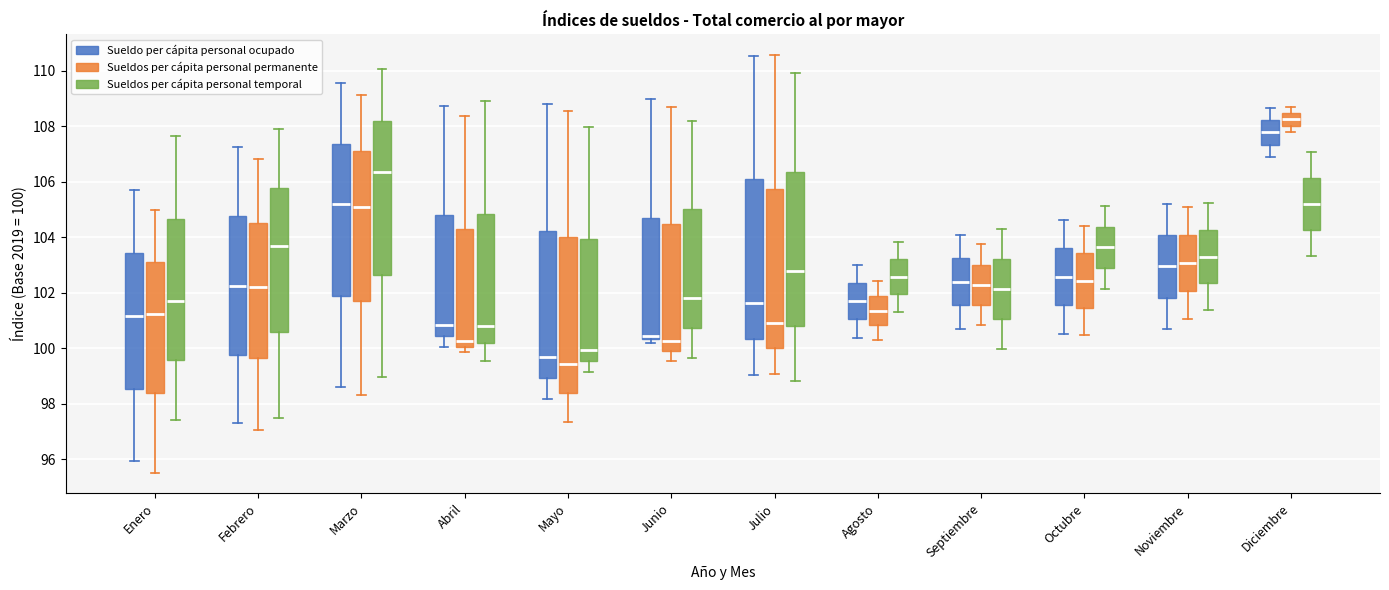

Reading left to right, read every box against the y-axis: the position of its median line, the range the box covers, and the ends of its whiskers. The values are not printed on the chart, so give them approximately, as read against the axis.

Enero (Sueldo per cápita personal ocupado): median 101.2, box 98.6 to 103.4, whiskers 96.0 to 105.8
Enero (Sueldos per cápita personal permanente): median 101.2, box 98.4 to 103.2, whiskers 95.6 to 105.0
Enero (Sueldos per cápita personal temporal): median 101.8, box 99.6 to 104.6, whiskers 97.4 to 107.6
Febrero (Sueldo per cápita personal ocupado): median 102.2, box 99.8 to 104.8, whiskers 97.2 to 107.2
Febrero (Sueldos per cápita personal permanente): median 102.2, box 99.6 to 104.6, whiskers 97.0 to 106.8
Febrero (Sueldos per cápita personal temporal): median 103.6, box 100.6 to 105.8, whiskers 97.4 to 107.8
Marzo (Sueldo per cápita personal ocupado): median 105.2, box 102.0 to 107.4, whiskers 98.6 to 109.6
Marzo (Sueldos per cápita personal permanente): median 105.2, box 101.8 to 107.2, whiskers 98.4 to 109.2
Marzo (Sueldos per cápita personal temporal): median 106.4, box 102.6 to 108.2, whiskers 99.0 to 110.0
Abril (Sueldo per cápita personal ocupado): median 100.8, box 100.4 to 104.8, whiskers 100.0 to 108.8
Abril (Sueldos per cápita personal permanente): median 100.2, box 100.0 to 104.4, whiskers 99.8 to 108.4
Abril (Sueldos per cápita personal temporal): median 100.8, box 100.2 to 104.8, whiskers 99.6 to 109.0
Mayo (Sueldo per cápita personal ocupado): median 99.6, box 99.0 to 104.2, whiskers 98.2 to 108.8
Mayo (Sueldos per cápita personal permanente): median 99.4, box 98.4 to 104.0, whiskers 97.4 to 108.6
Mayo (Sueldos per cápita personal temporal): median 100.0, box 99.6 to 104.0, whiskers 99.2 to 108.0
Junio (Sueldo per cápita personal ocupado): median 100.4 (just above the box's lower edge), box 100.4 to 104.8, whiskers 100.2 to 109.0
Junio (Sueldos per cápita personal permanente): median 100.2, box 100.0 to 104.4, whiskers 99.6 to 108.6
Junio (Sueldos per cápita personal temporal): median 101.8, box 100.8 to 105.0, whiskers 99.6 to 108.2
Julio (Sueldo per cápita personal ocupado): median 101.6, box 100.4 to 106.0, whiskers 99.0 to 110.6
Julio (Sueldos per cápita personal permanente): median 101.0, box 100.0 to 105.8, whiskers 99.0 to 110.6
Julio (Sueldos per cápita personal temporal): median 102.8, box 100.8 to 106.4, whiskers 98.8 to 110.0
Agosto (Sueldo per cápita personal ocupado): median 101.6, box 101.0 to 102.4, whiskers 100.4 to 103.0
Agosto (Sueldos per cápita personal permanente): median 101.4, box 100.8 to 101.8, whiskers 100.4 to 102.4
Agosto (Sueldos per cápita personal temporal): median 102.6, box 102.0 to 103.2, whiskers 101.4 to 103.8
Septiembre (Sueldo per cápita personal ocupado): median 102.4, box 101.6 to 103.2, whiskers 100.6 to 104.0
Septiembre (Sueldos per cápita personal permanente): median 102.2, box 101.6 to 103.0, whiskers 100.8 to 103.8
Septiembre (Sueldos per cápita personal temporal): median 102.2, box 101.0 to 103.2, whiskers 100.0 to 104.2
Octubre (Sueldo per cápita personal ocupado): median 102.6, box 101.6 to 103.6, whiskers 100.6 to 104.6
Octubre (Sueldos per cápita personal permanente): median 102.4, box 101.4 to 103.4, whiskers 100.4 to 104.4
Octubre (Sueldos per cápita personal temporal): median 103.6, box 102.8 to 104.4, whiskers 102.2 to 105.2
Noviembre (Sueldo per cápita personal ocupado): median 103.0, box 101.8 to 104.0, whiskers 100.6 to 105.2
Noviembre (Sueldos per cápita personal permanente): median 103.0, box 102.0 to 104.0, whiskers 101.0 to 105.0
Noviembre (Sueldos per cápita personal temporal): median 103.4, box 102.4 to 104.2, whiskers 101.4 to 105.2
Diciembre (Sueldo per cápita personal ocupado): median 107.8, box 107.4 to 108.2, whiskers 107.0 to 108.6
Diciembre (Sueldos per cápita personal permanente): median 108.2, box 108.0 to 108.4, whiskers 107.8 to 108.8
Diciembre (Sueldos per cápita personal temporal): median 105.2, box 104.2 to 106.2, whiskers 103.4 to 107.0